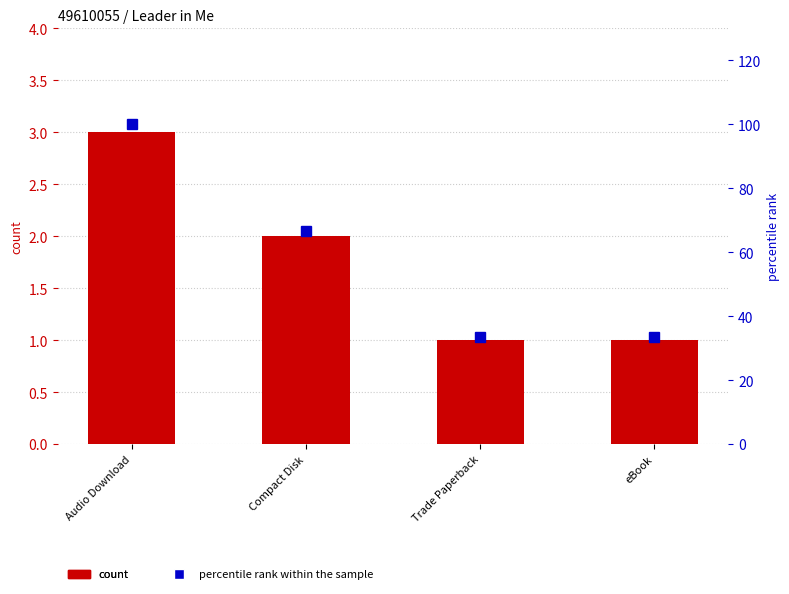

At Trade Paperback, list the series in order from largest to smallest.

percentile rank within the sample, count